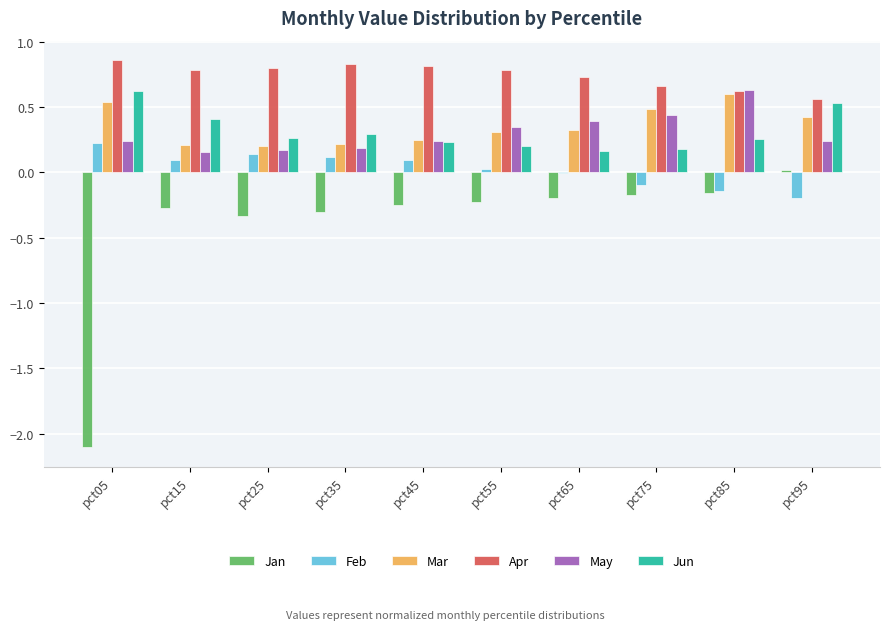

What is the sum of all Jan values?

-4.0